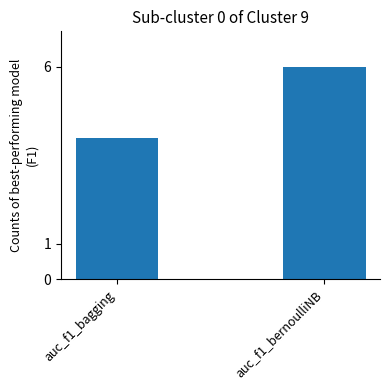

Rank the categories by value from highest to lowest.

auc_f1_bernoulliNB, auc_f1_bagging